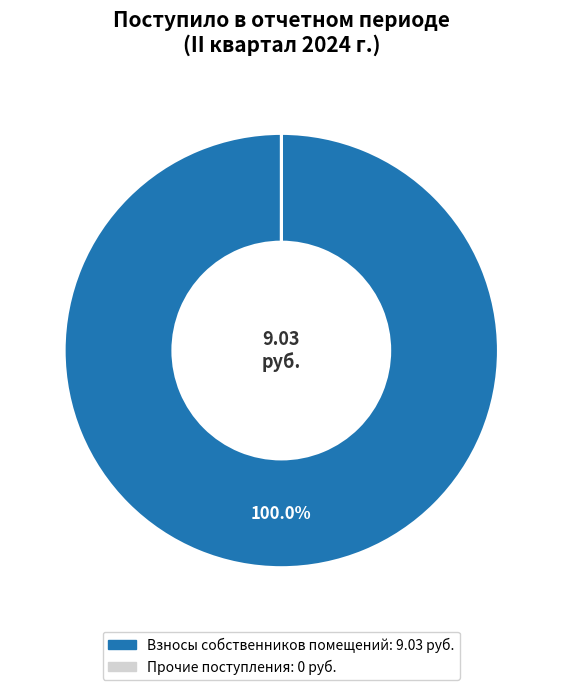

To the nearest percent, what is the average slice percentage?

50%